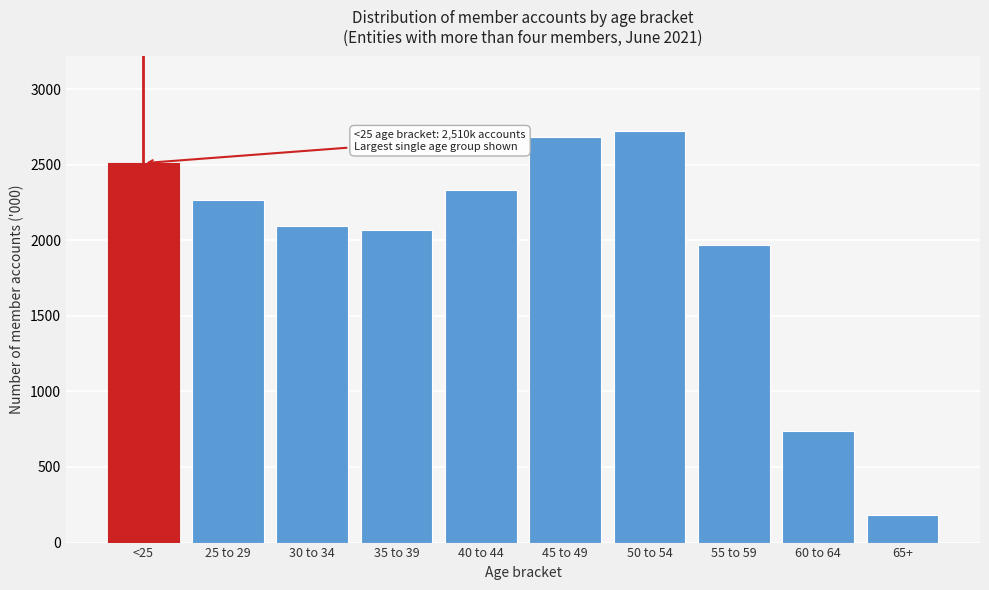

Reading left to right, what are all the values shown in this chart?

2510	2263	2092	2069	2335	2685	2725	1966	741	183